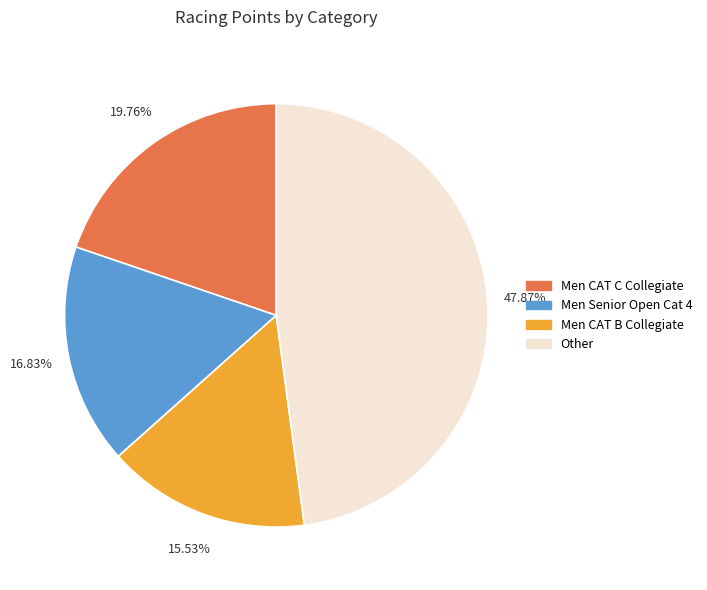

Is there a majority slice in this chart?

No